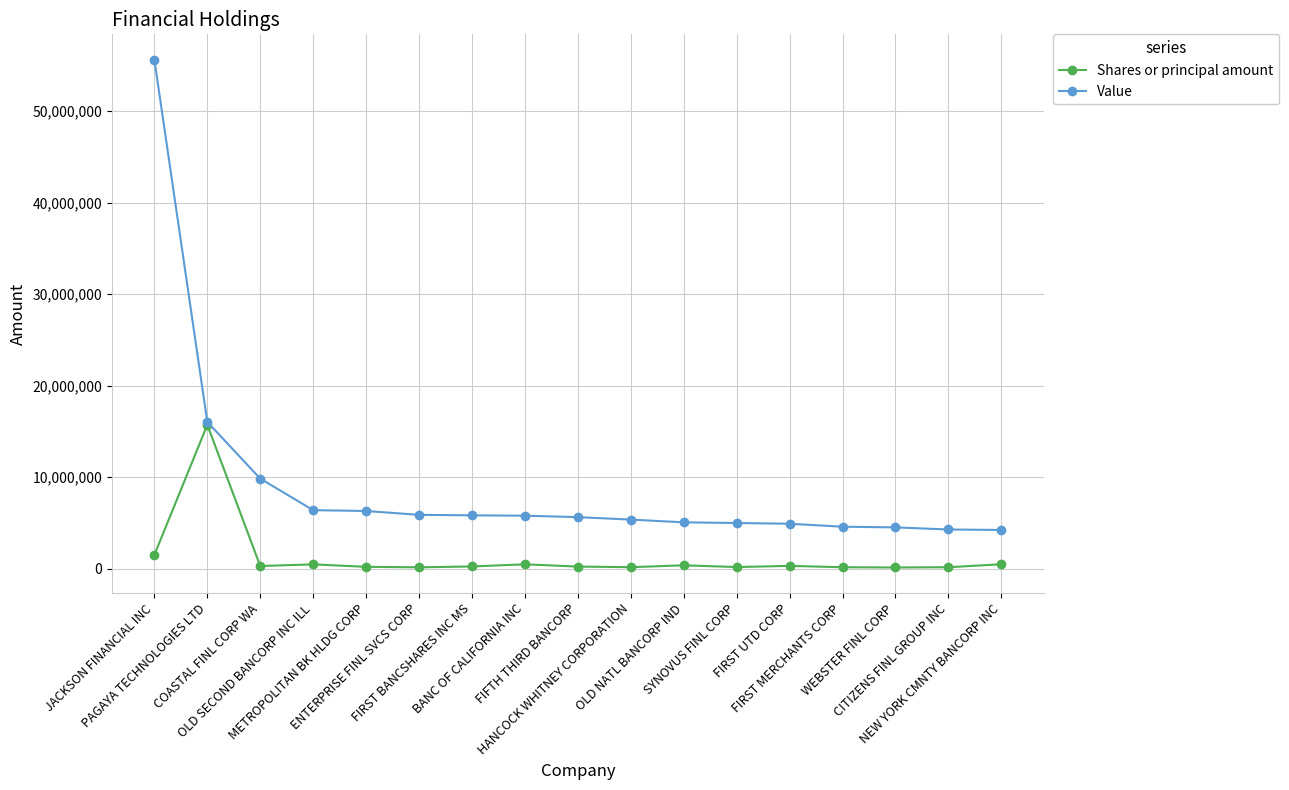

Which series has the largest total across all categories?

Value